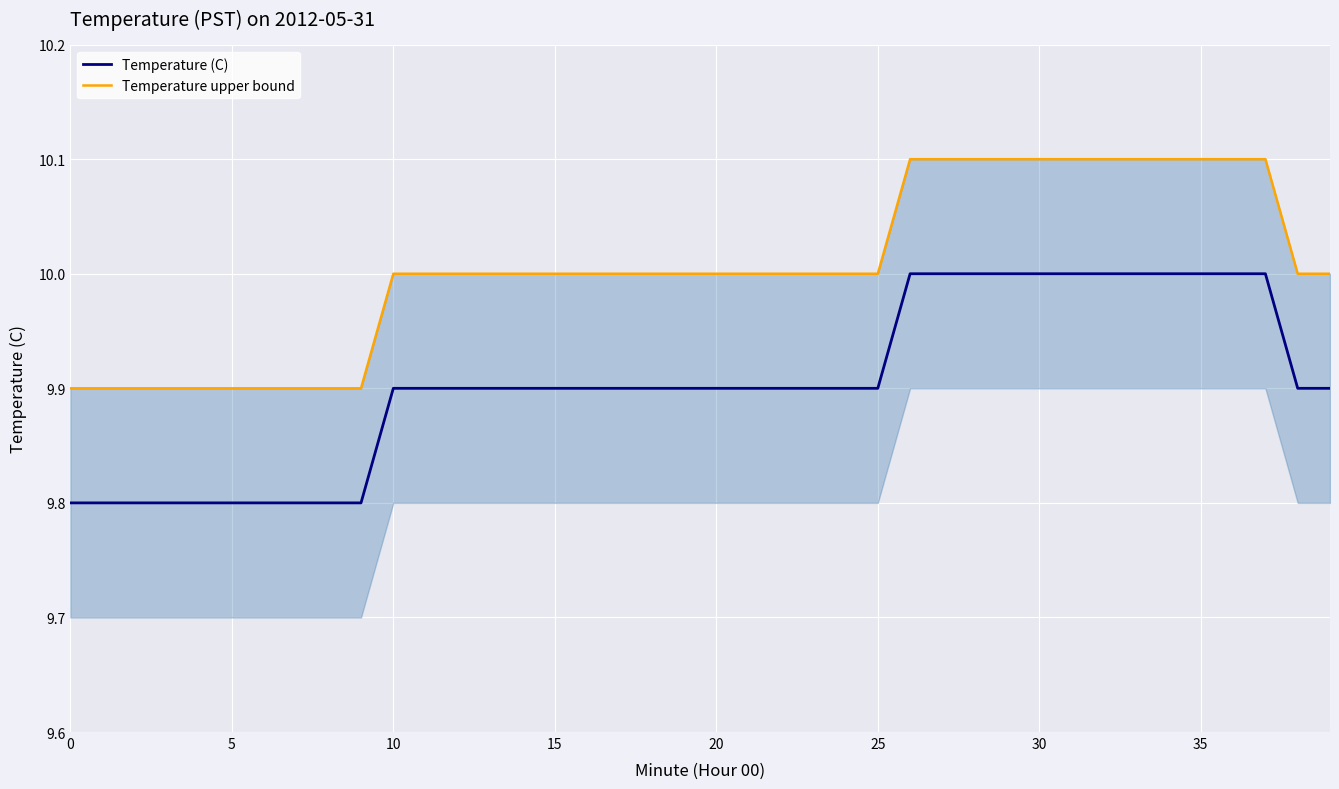

What is the maximum value for Temperature (C)?

10.0